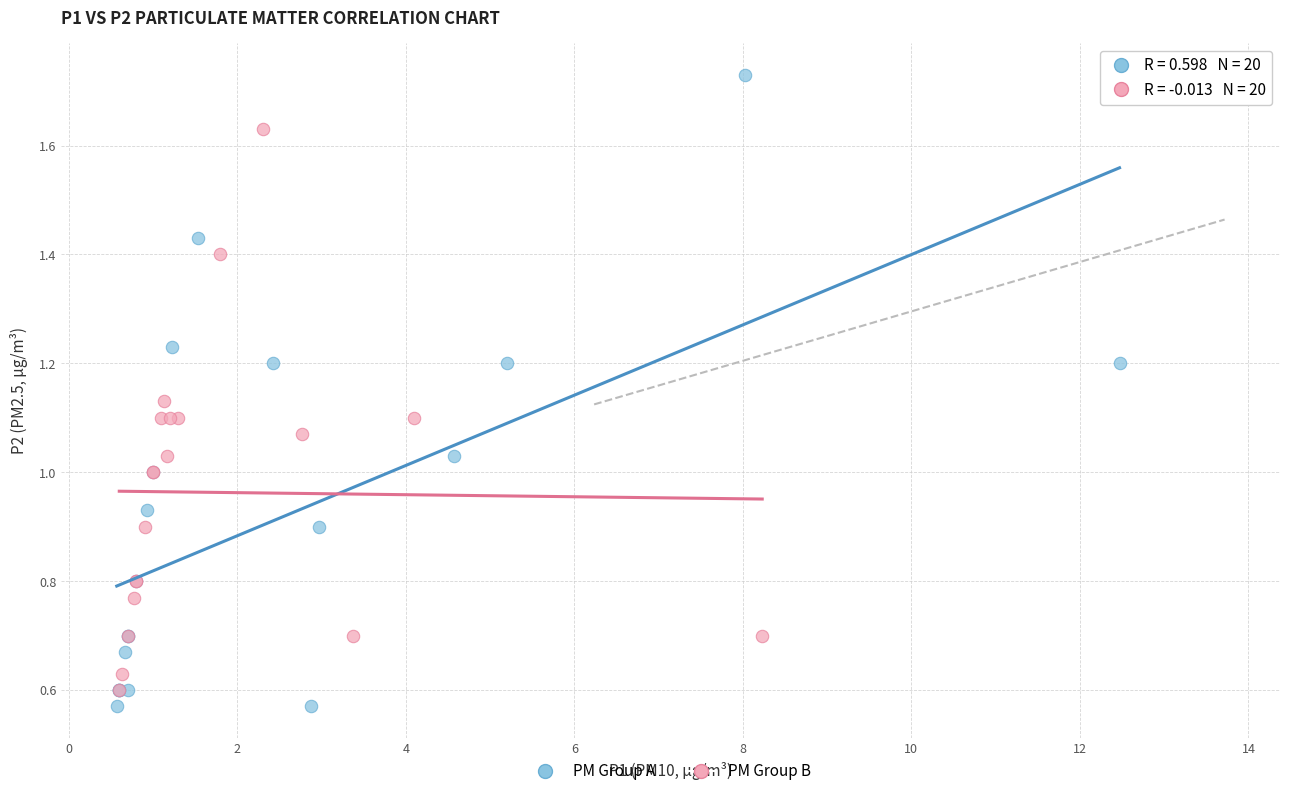

Which series reaches the maximum Y coordinate?

PM Group A